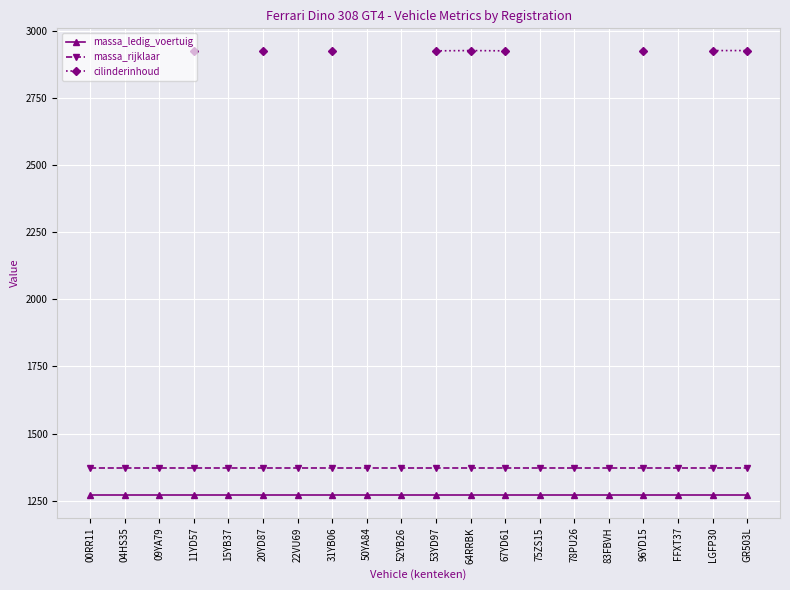

Which label corresponds to the largest value in the chart?

31YB06